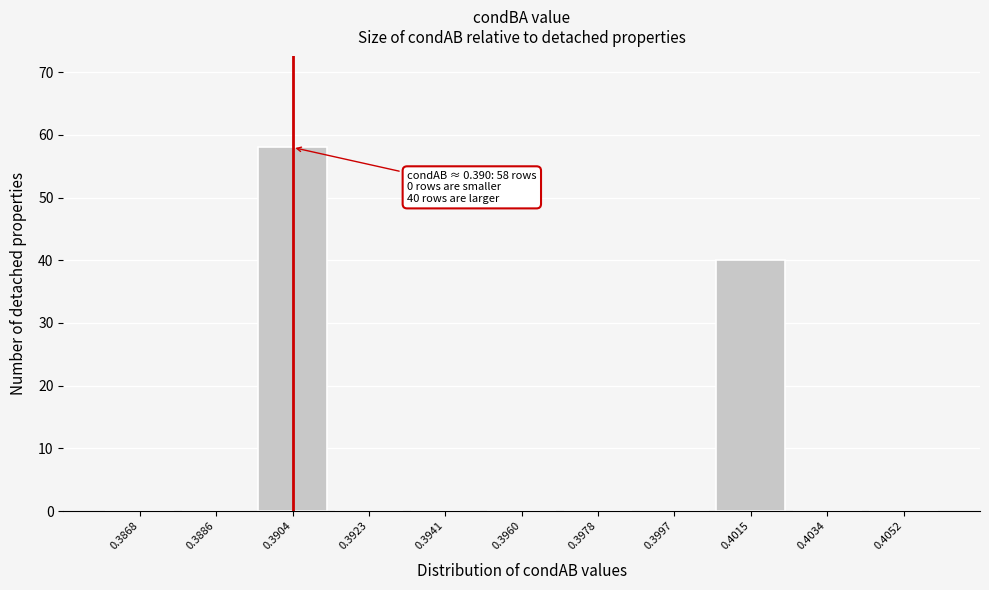

Reading left to right, what are all the values shown in this chart?

0.3868=0	0.3886=0	0.3904=58	0.3923=0	0.3941=0	0.3960=0	0.3978=0	0.3997=0	0.4015=40	0.4034=0	0.4052=0